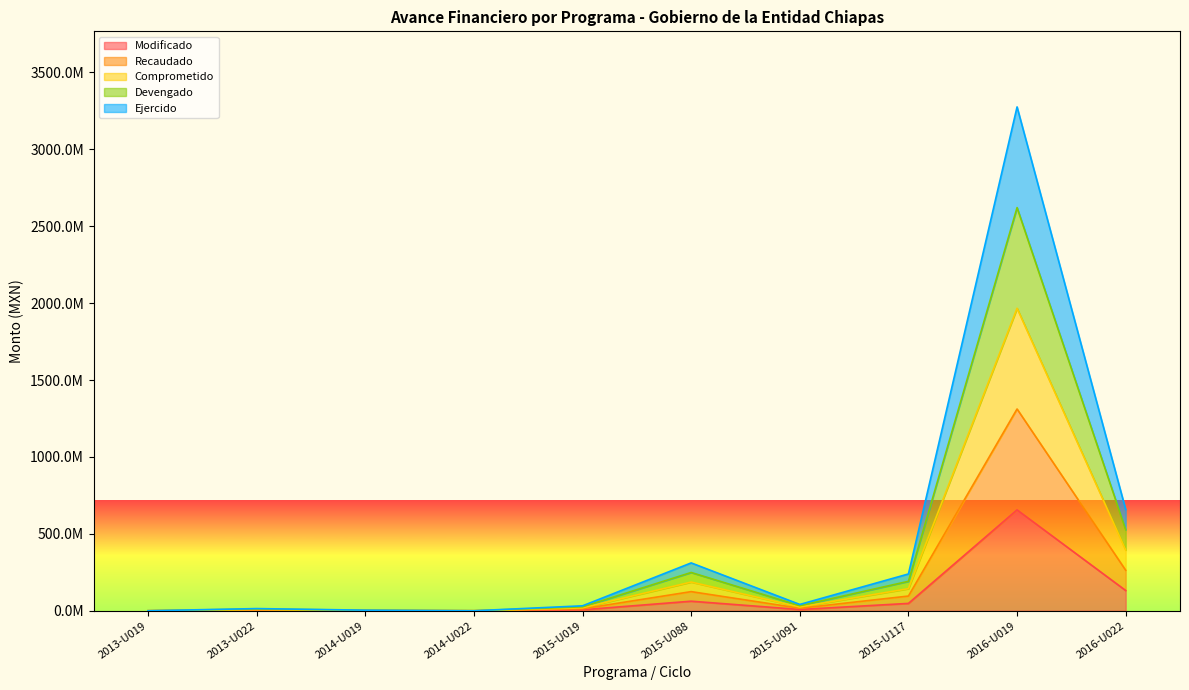

List the labels in order of Devengado value, largest first.

2016-U019, 2016-U022, 2015-U088, 2015-U117, 2015-U091, 2015-U019, 2013-U022, 2014-U019, 2013-U019, 2014-U022